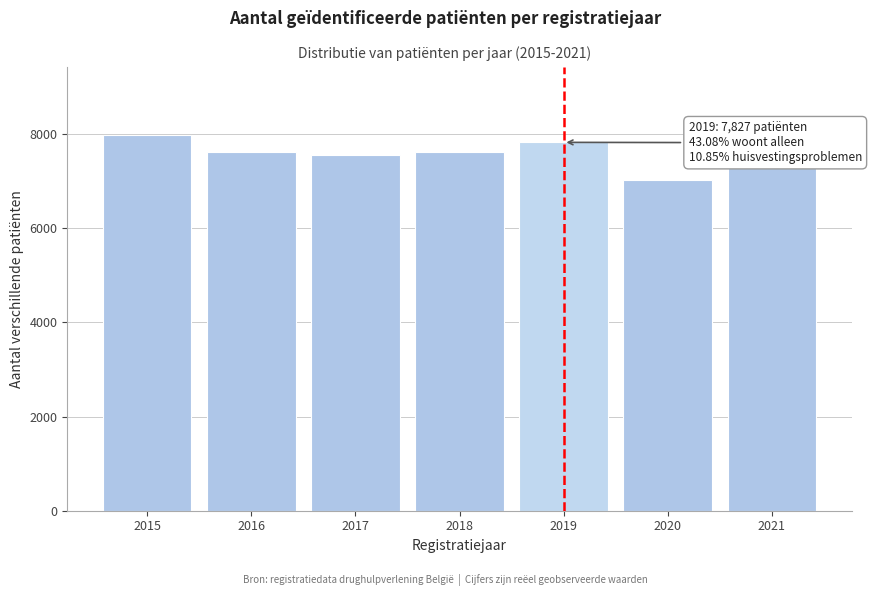

What is the value of the 5th bar from the left?

7827